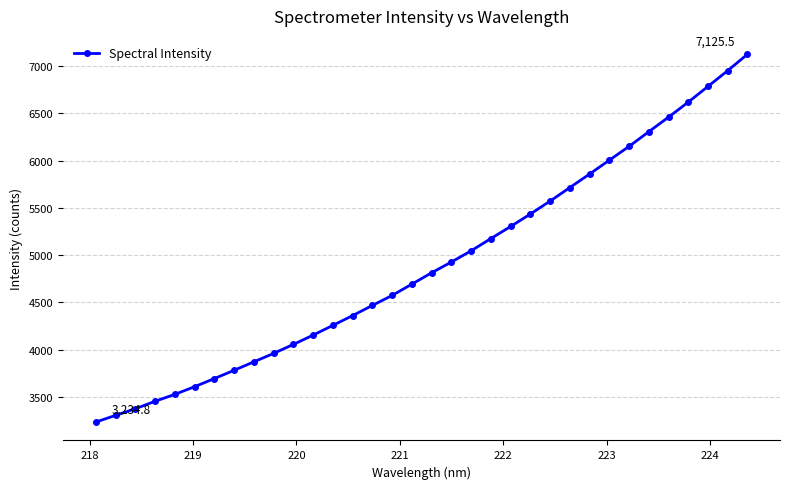

What is the greatest value displayed?

7125.5